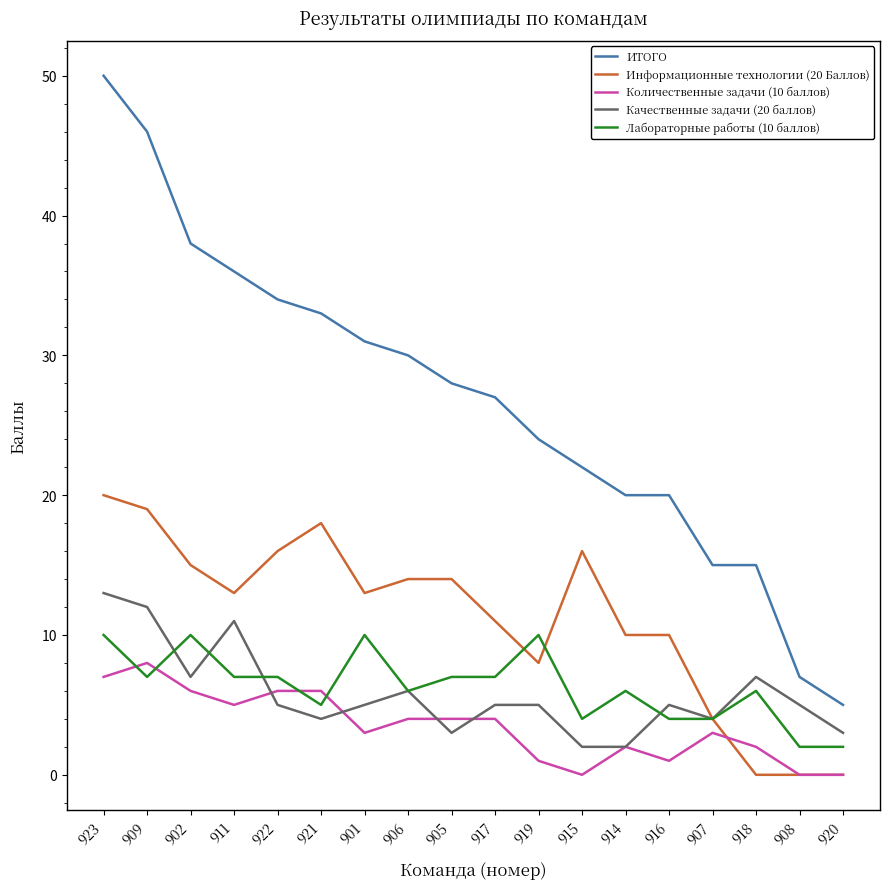

What position from the right is 905?

10